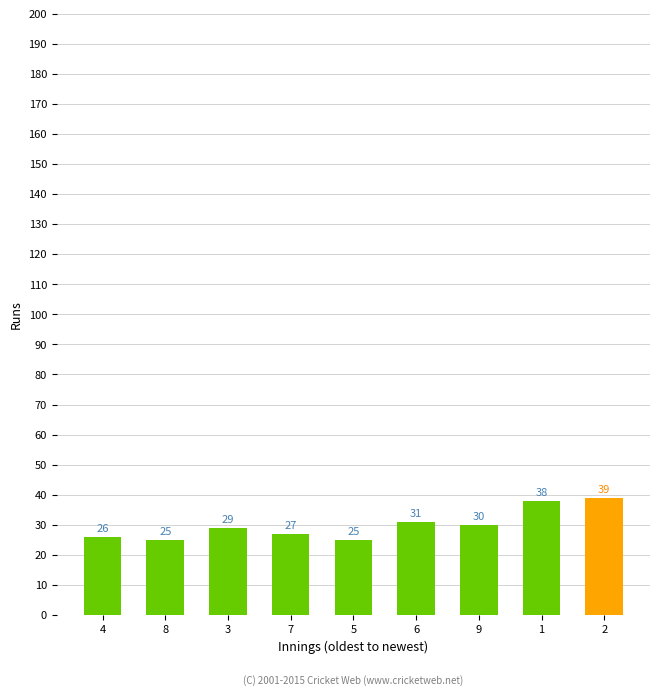

What is the value of the 4th bar from the left?

27